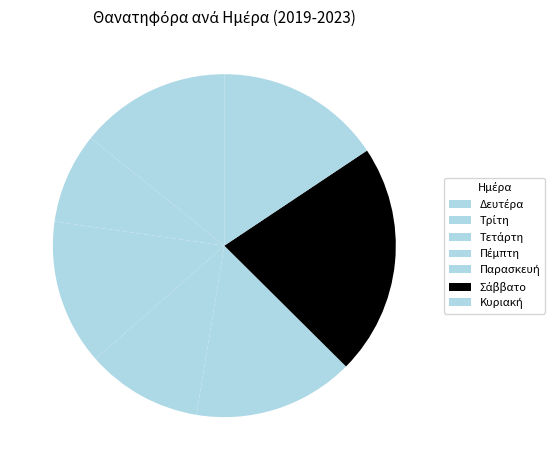

Does Τρίτη represent more than half of the total?

No